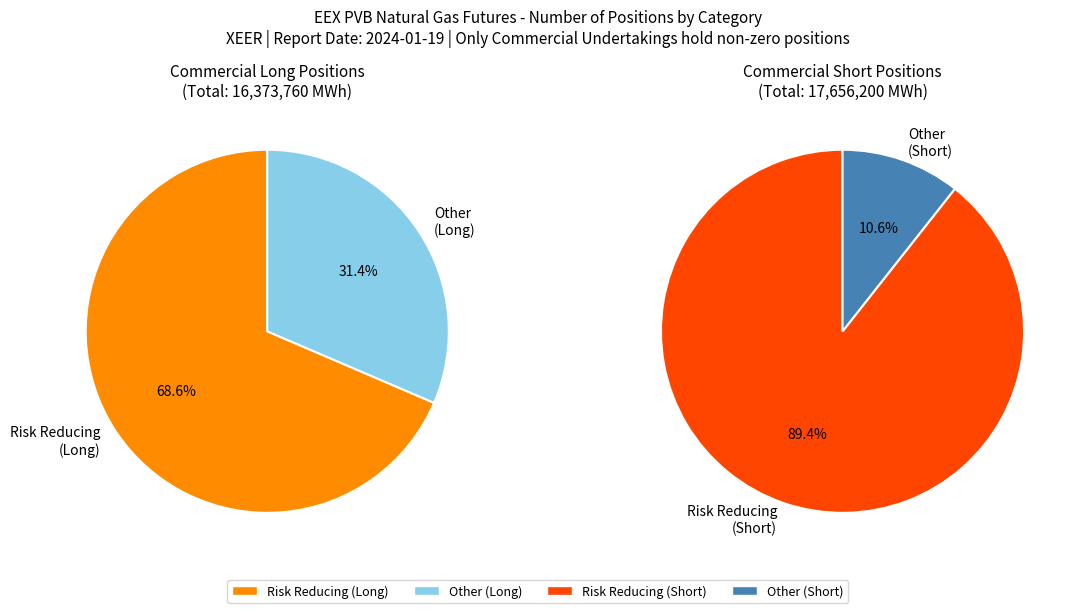

Between Commercial Short - Risk reducing and Risk reducing (Short), which is larger?

Commercial Short - Risk reducing